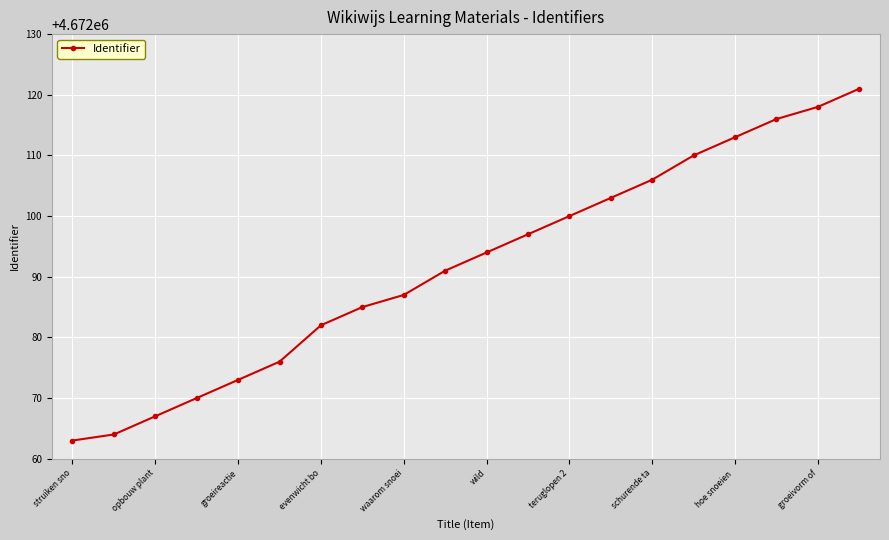

What is the difference between the second highest and second lowest values?

54